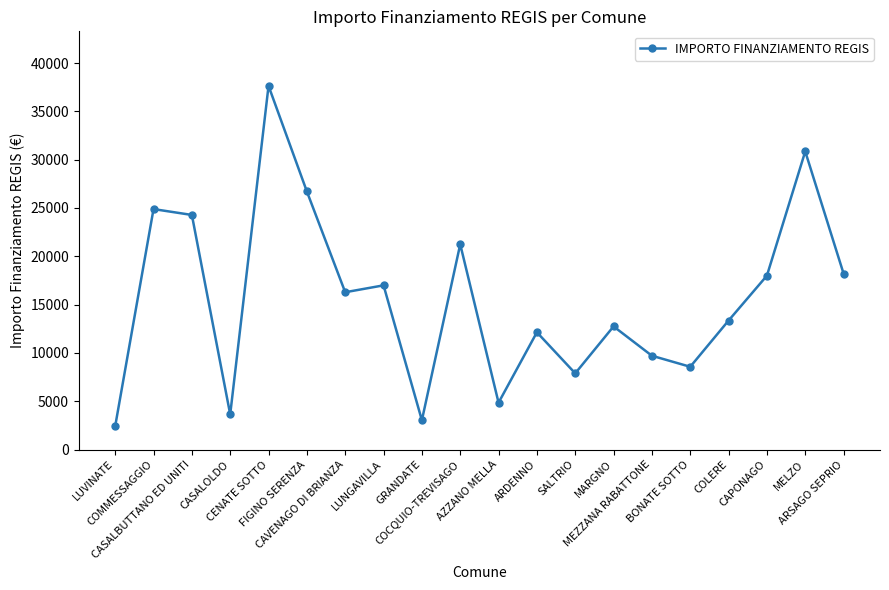

Reading right to left, what are all the values shown in this chart?

ARSAGO SEPRIO=18210	MELZO=30852	CAPONAGO=17997	COLERE=13354	BONATE SOTTO=8570	MEZZANA RABATTONE=9712	MARGNO=12747	SALTRIO=7891	ARDENNO=12140	AZZANO MELLA=4856	COCQUIO-TREVISAGO=21245	GRANDATE=3035	LUNGAVILLA=16996	CAVENAGO DI BRIANZA=16283	FIGINO SERENZA=26708	CENATE SOTTO=37634	CASALOLDO=3642	CASALBUTTANO ED UNITI=24280	COMMESSAGGIO=24887	LUVINATE=2428